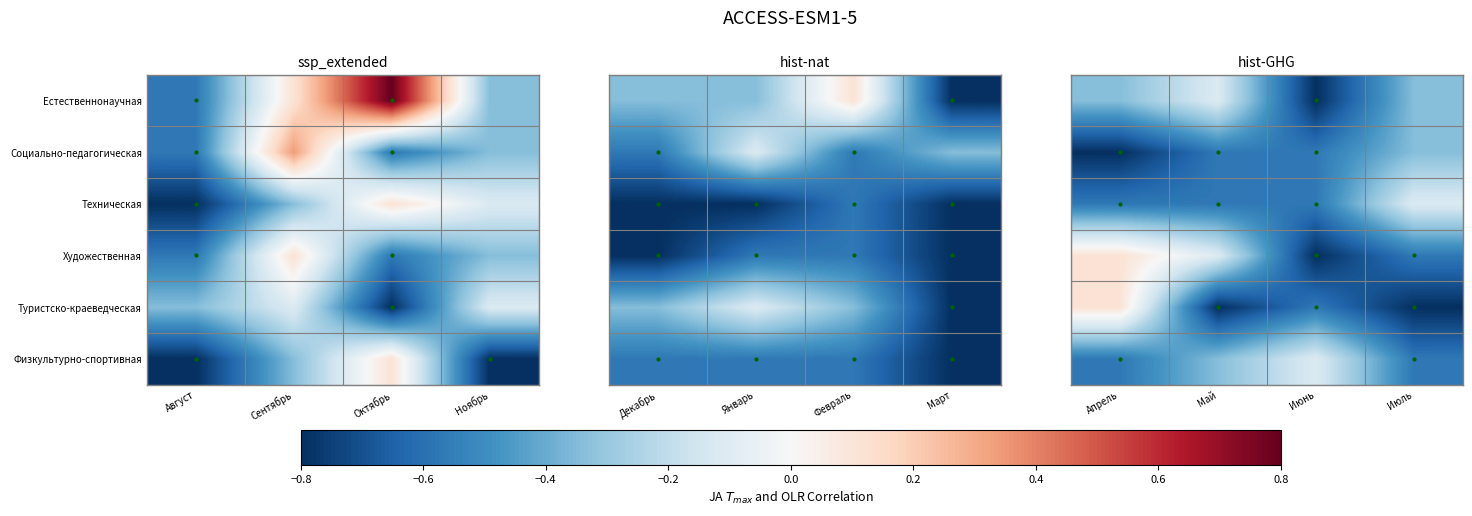

What value does the Художественная series have at Май?

-0.1